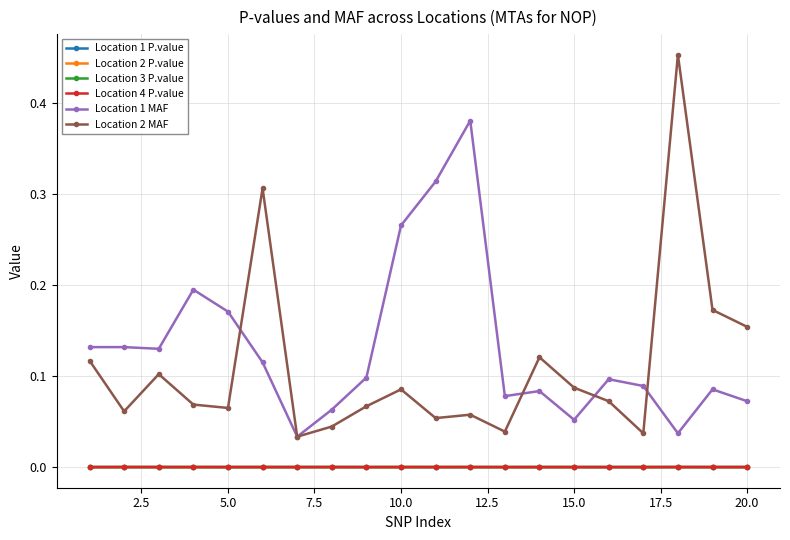

Count the number of data series in this chart.

6